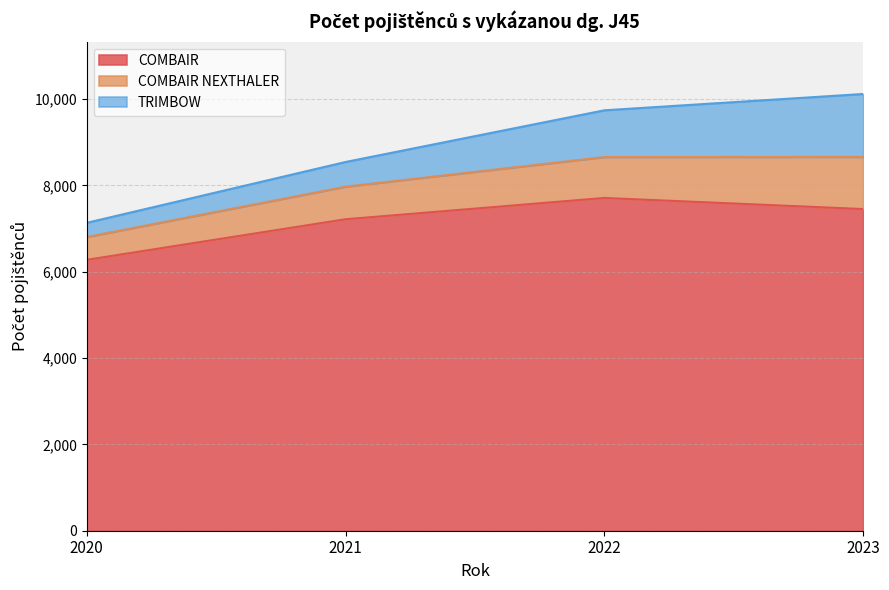

What is the difference between the TRIMBOW values at 2021 and 2023?

887